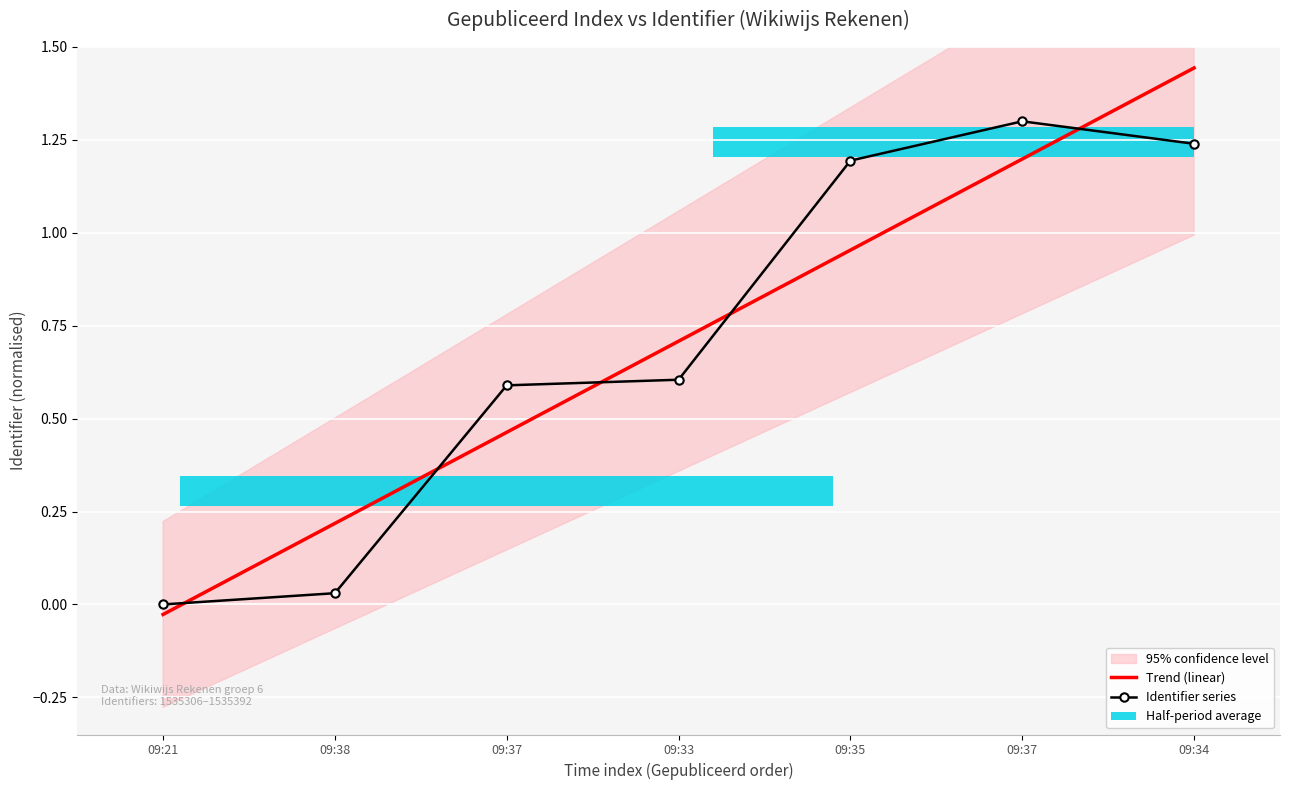

What is the sum of all values?

5.0